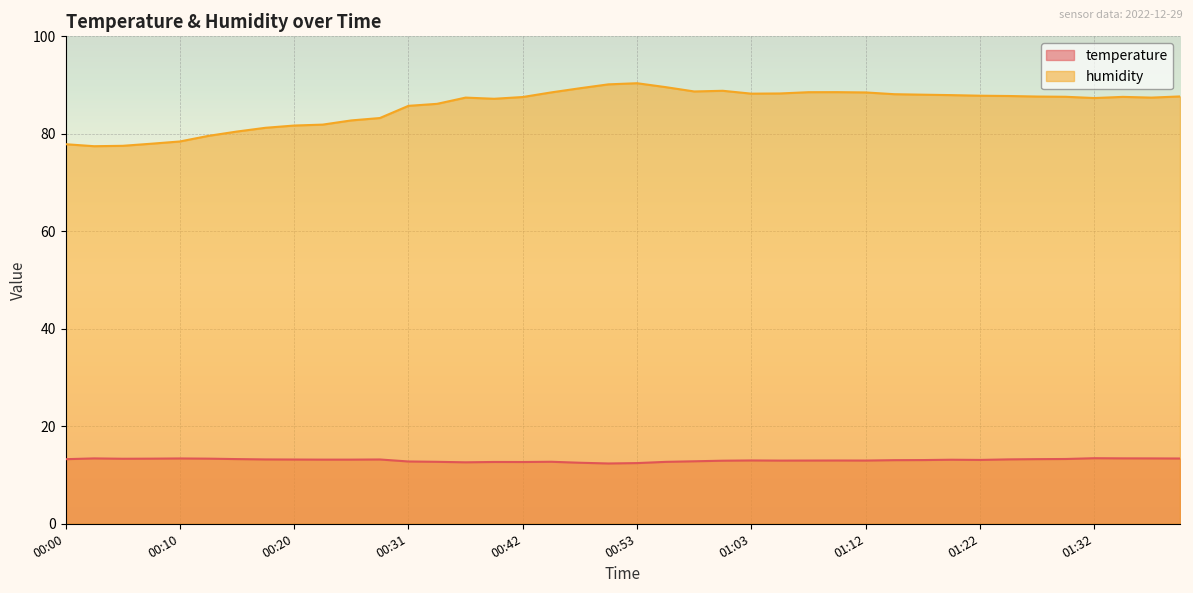

Between 01:03 and 01:07, which series saw the biggest shift?

humidity